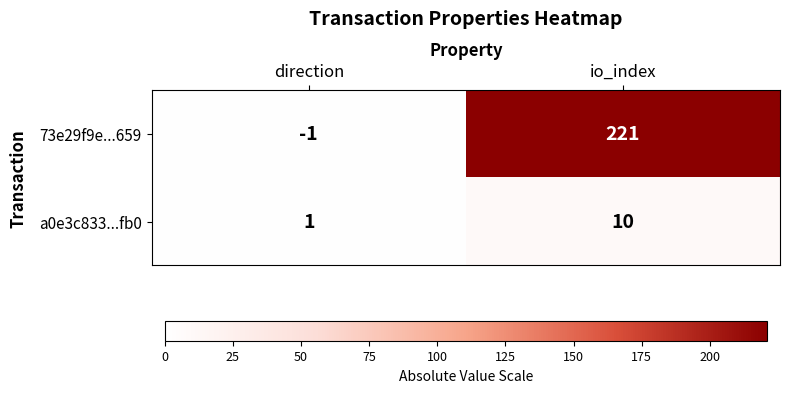

Where is 73e29f9e...659 nearest to the value 110?

direction